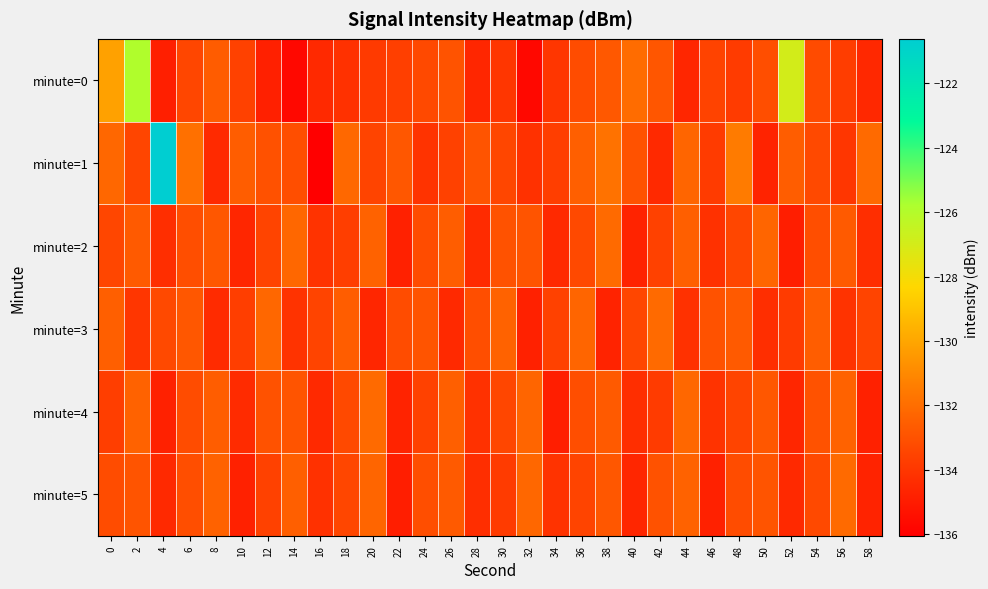

Reading left to right, what are all the values shown in this chart?

minute=0: 0=-130.2	2=-125.9	4=-134.8	6=-133.4	8=-132.6	10=-133.6	12=-134.8	14=-135.7	16=-134.5	18=-134.2	20=-133.9	22=-133.7	24=-133.3	26=-132.9	28=-134.6	30=-134.0	32=-135.7	34=-134.0	36=-133.2	38=-132.7	40=-132.0	42=-132.8	44=-134.6	46=-133.5	48=-133.8	50=-133.1	52=-126.9	54=-133.2	56=-133.7	58=-134.5
minute=1: 0=-132.2	2=-133.4	4=-120.6	6=-131.9	8=-134.5	10=-132.6	12=-133.0	14=-133.1	16=-136.0	18=-132.2	20=-133.5	22=-132.8	24=-134.1	26=-133.6	28=-132.9	30=-133.4	32=-134.2	34=-133.7	36=-132.5	38=-131.8	40=-133.0	42=-134.5	44=-132.3	46=-133.8	48=-131.5	50=-134.7	52=-132.6	54=-133.3	56=-134.0	58=-132.1
minute=2: 0=-133.4	2=-132.7	4=-134.3	6=-133.1	8=-132.8	10=-134.6	12=-133.5	14=-132.2	16=-134.1	18=-133.7	20=-132.4	22=-134.8	24=-133.2	26=-132.6	28=-134.4	30=-133.0	32=-132.9	34=-134.5	36=-133.3	38=-132.1	40=-134.7	42=-133.6	44=-132.5	46=-134.2	48=-133.4	50=-132.3	52=-134.9	54=-133.1	56=-132.7	58=-134.3
minute=3: 0=-132.5	2=-134.0	4=-133.3	6=-132.8	8=-134.4	10=-133.7	12=-132.2	14=-134.1	16=-133.5	18=-132.6	20=-134.6	22=-133.2	24=-132.9	26=-134.5	28=-133.1	30=-132.4	32=-134.8	34=-133.6	36=-132.3	38=-134.7	40=-133.4	42=-132.1	44=-134.2	46=-133.0	48=-132.7	50=-134.3	52=-133.8	54=-132.6	56=-134.1	58=-133.5
minute=4: 0=-133.7	2=-132.4	4=-134.8	6=-133.2	8=-132.6	10=-134.4	12=-133.0	14=-132.9	16=-134.5	18=-133.3	20=-132.1	22=-134.7	24=-133.6	26=-132.5	28=-134.2	30=-133.4	32=-132.3	34=-134.9	36=-133.1	38=-132.7	40=-134.3	42=-133.8	44=-132.2	46=-134.1	48=-133.5	50=-132.8	52=-134.6	54=-133.0	56=-132.4	58=-134.8
minute=5: 0=-133.2	2=-132.9	4=-134.5	6=-133.1	8=-132.4	10=-134.8	12=-133.6	14=-132.5	16=-134.2	18=-133.4	20=-132.3	22=-134.9	24=-133.1	26=-132.7	28=-134.3	30=-133.8	32=-132.2	34=-134.1	36=-133.5	38=-132.8	40=-134.6	42=-133.0	44=-132.4	46=-134.8	48=-133.2	50=-132.9	52=-134.5	54=-133.3	56=-132.1	58=-134.7